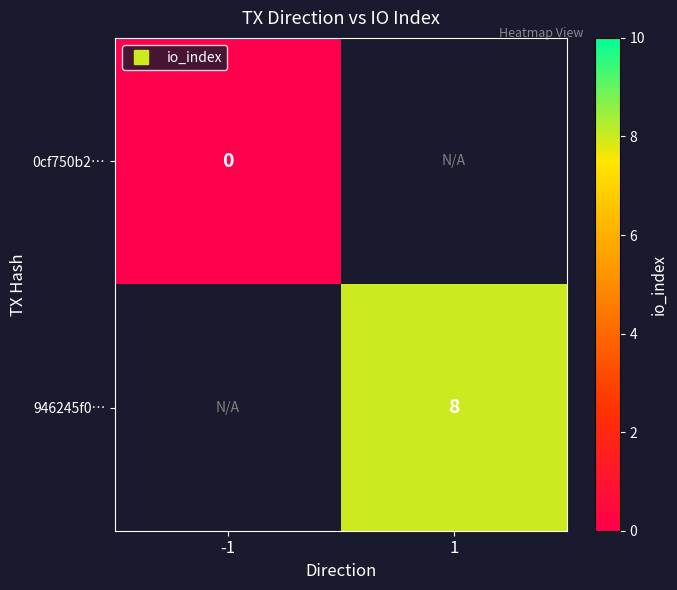

Which category has the highest value in the 0cf750b2… series?

-1